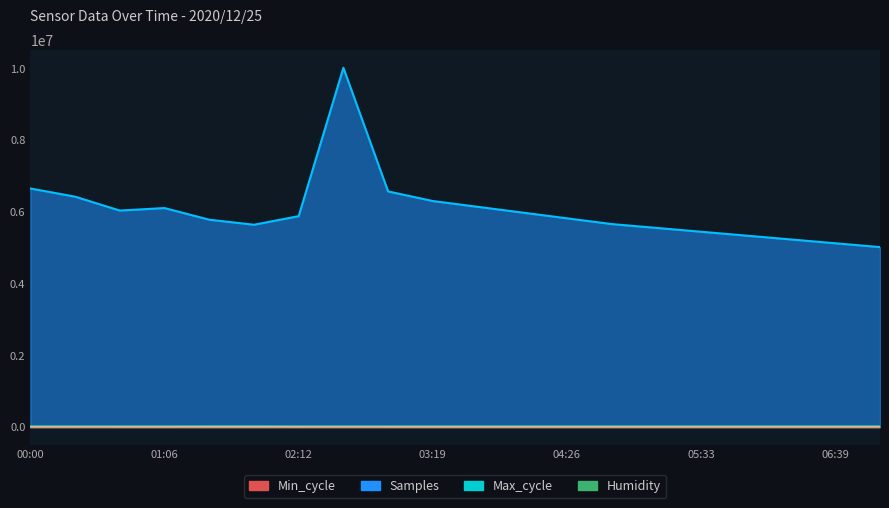

At which label does Samples reach its minimum?

07:01